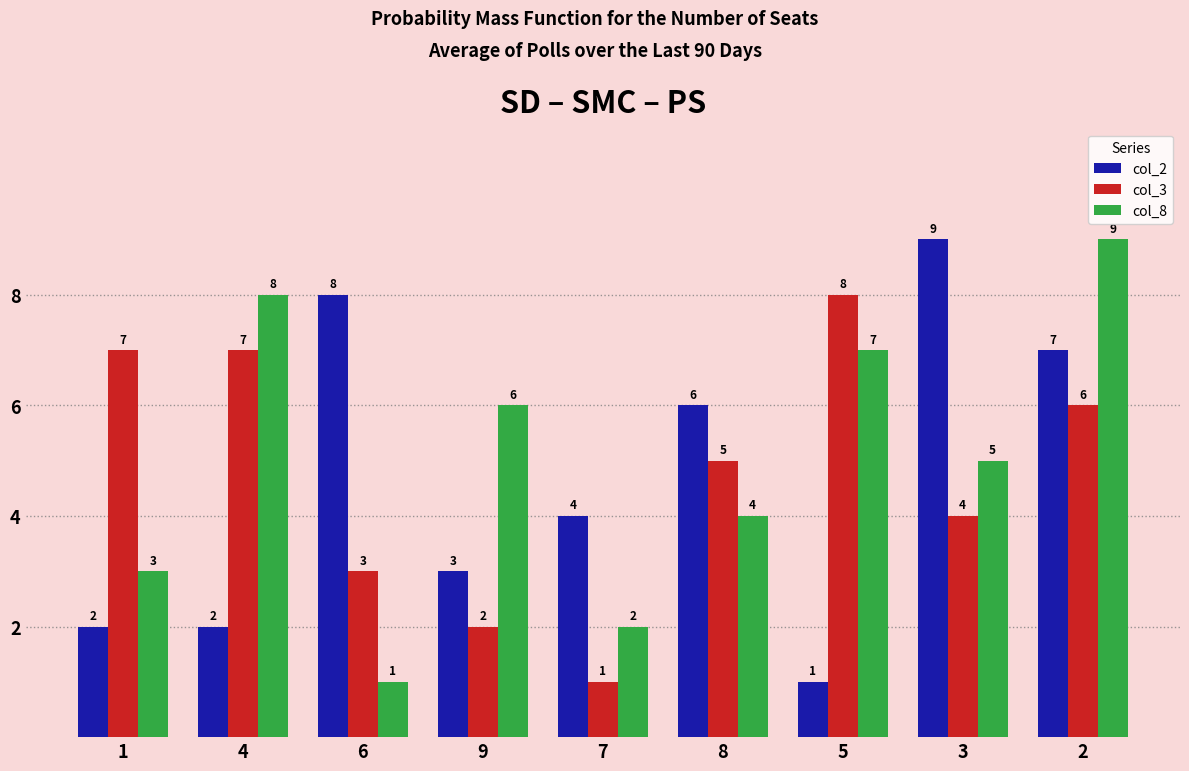

What is the spread (max minus min) of values at 2?

3